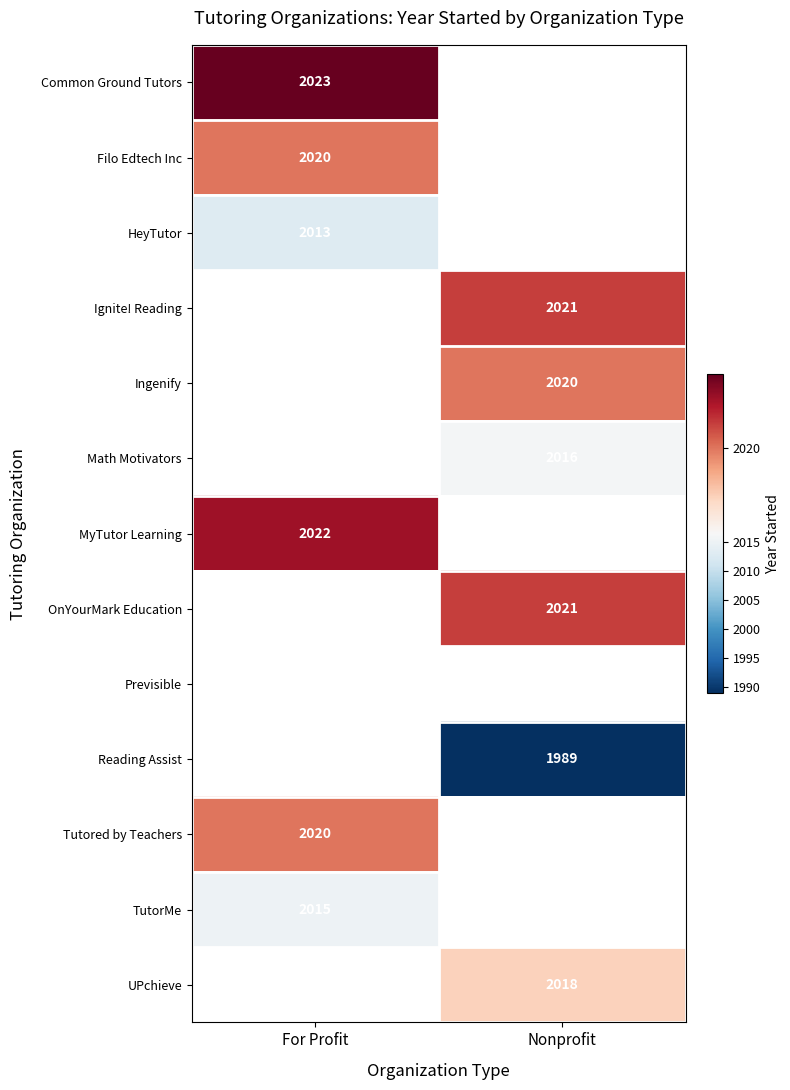

Is the value of HeyTutor at For Profit greater than the value of Common Ground Tutors at For Profit?

No